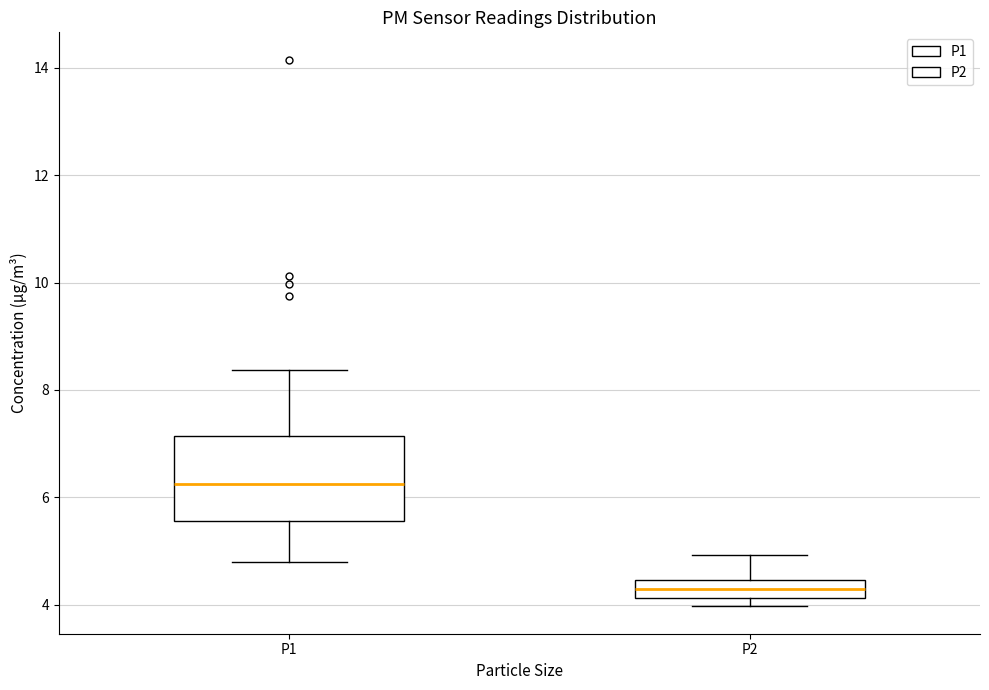

Where does the median line of the box for P1 sit on the y-axis? The values are not printed on the chart, so give them approximately, as read against the axis.

6.2